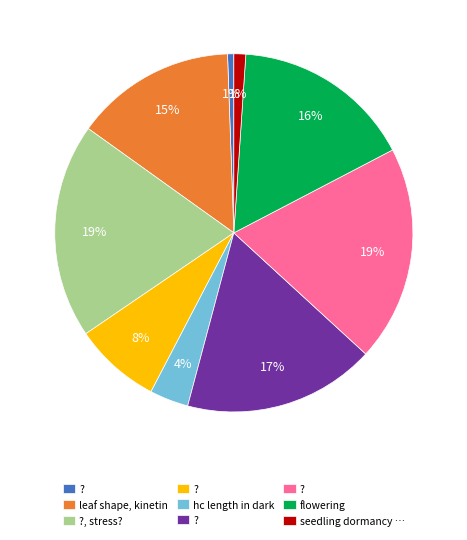

To the nearest percent, what is the average slice percentage?

11%